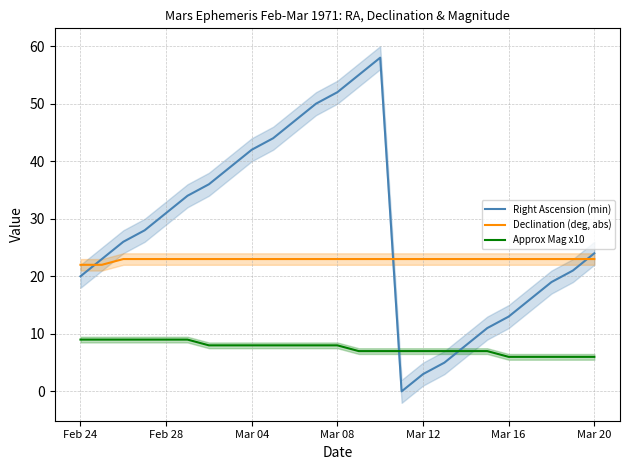

Reading left to right, extract all data points from this chart.

Right Ascension (min): 20	23	26	28	31	34	36	39	42	44	47	50	52	55	58	0	3	5	8	11	13	16	19	21	24
Declination (deg, abs): 22	22	23	23	23	23	23	23	23	23	23	23	23	23	23	23	23	23	23	23	23	23	23	23	23
Approx Mag x10: 9	9	9	9	9	9	8	8	8	8	8	8	8	7	7	7	7	7	7	7	6	6	6	6	6